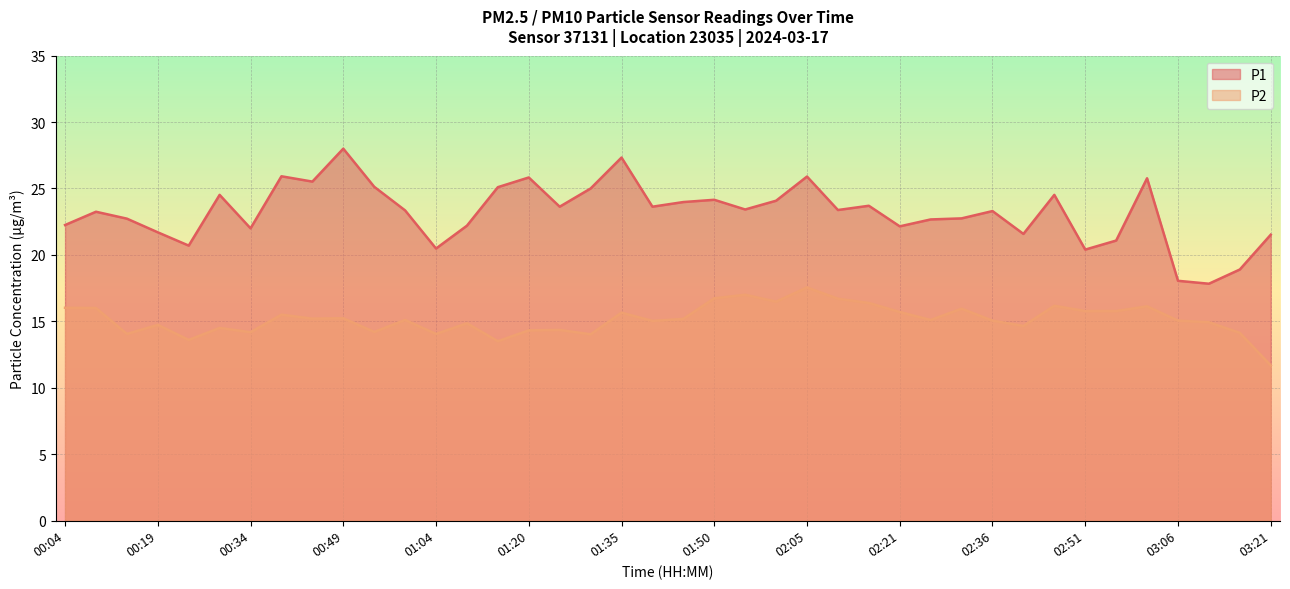

Reading right to left, what are all the values shown in this chart?

P1: 03:21=21.5	03:16=18.9	03:11=17.8	03:06=18.1	03:01=25.8	02:56=21.1	02:51=20.4	02:46=24.5	02:41=21.6	02:36=23.3	02:31=22.8	02:26=22.7	02:21=22.1	02:15=23.7	02:10=23.4	02:05=25.9	02:00=24.1	01:55=23.4	01:50=24.1	01:45=24.0	01:40=23.6	01:35=27.3	01:30=25.0	01:25=23.6	01:20=25.8	01:15=25.1	01:09=22.2	01:04=20.5	00:59=23.4	00:54=25.1	00:49=28.0	00:44=25.5	00:39=25.9	00:34=22.0	00:29=24.5	00:24=20.7	00:19=21.7	00:14=22.7	00:09=23.2	00:04=22.2
P2: 03:21=11.7	03:16=14.1	03:11=14.9	03:06=15.1	03:01=16.1	02:56=15.8	02:51=15.8	02:46=16.2	02:41=14.7	02:36=15.1	02:31=15.9	02:26=15.1	02:21=15.7	02:15=16.4	02:10=16.7	02:05=17.6	02:00=16.5	01:55=17.0	01:50=16.7	01:45=15.2	01:40=15.0	01:35=15.7	01:30=14.0	01:25=14.3	01:20=14.3	01:15=13.5	01:09=14.8	01:04=14.1	00:59=15.1	00:54=14.2	00:49=15.2	00:44=15.2	00:39=15.5	00:34=14.2	00:29=14.5	00:24=13.6	00:19=14.7	00:14=14.1	00:09=16.0	00:04=16.0